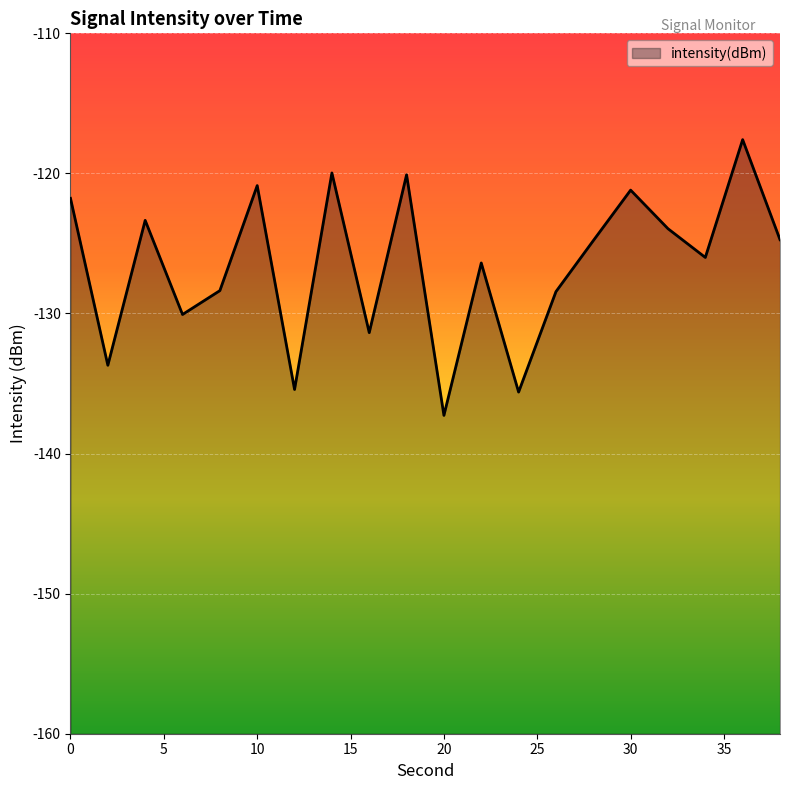

How many interior local peaks (higher than both neighbors) does the data have?

7